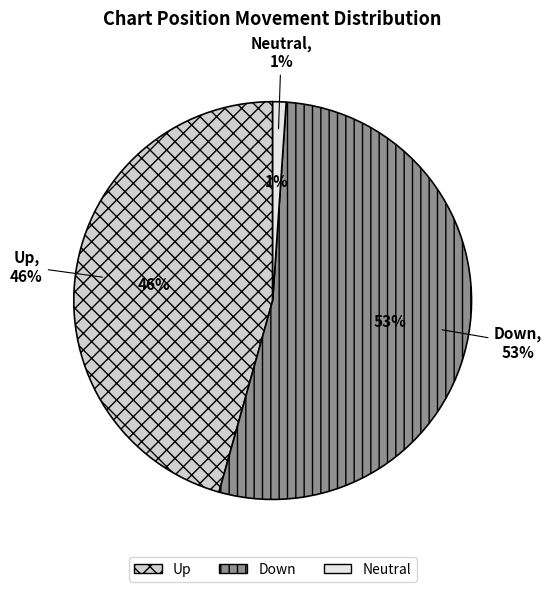

How many slices are in this pie chart?

3